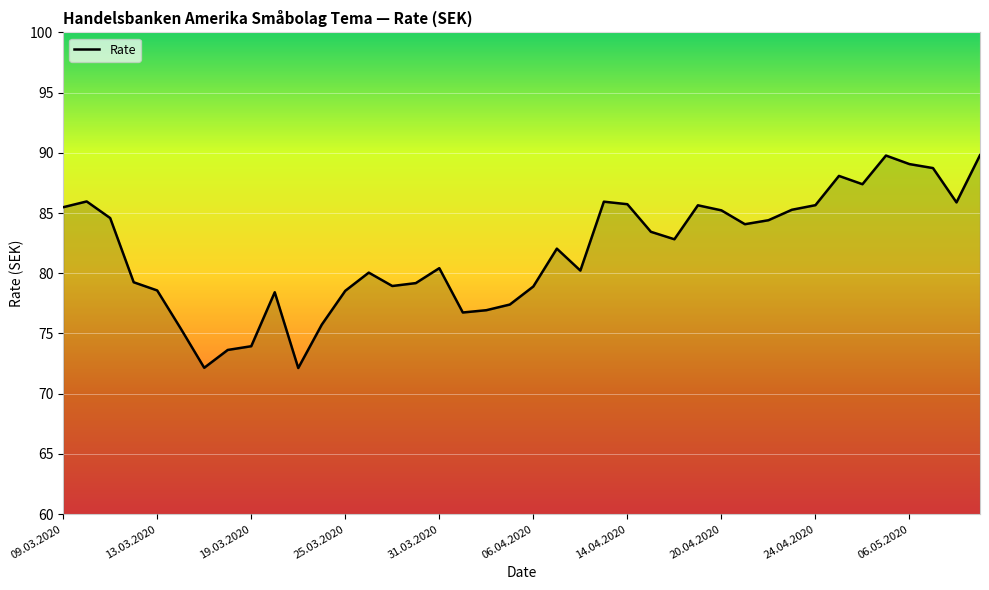

What is the difference between the maximum and minimum values?

17.7